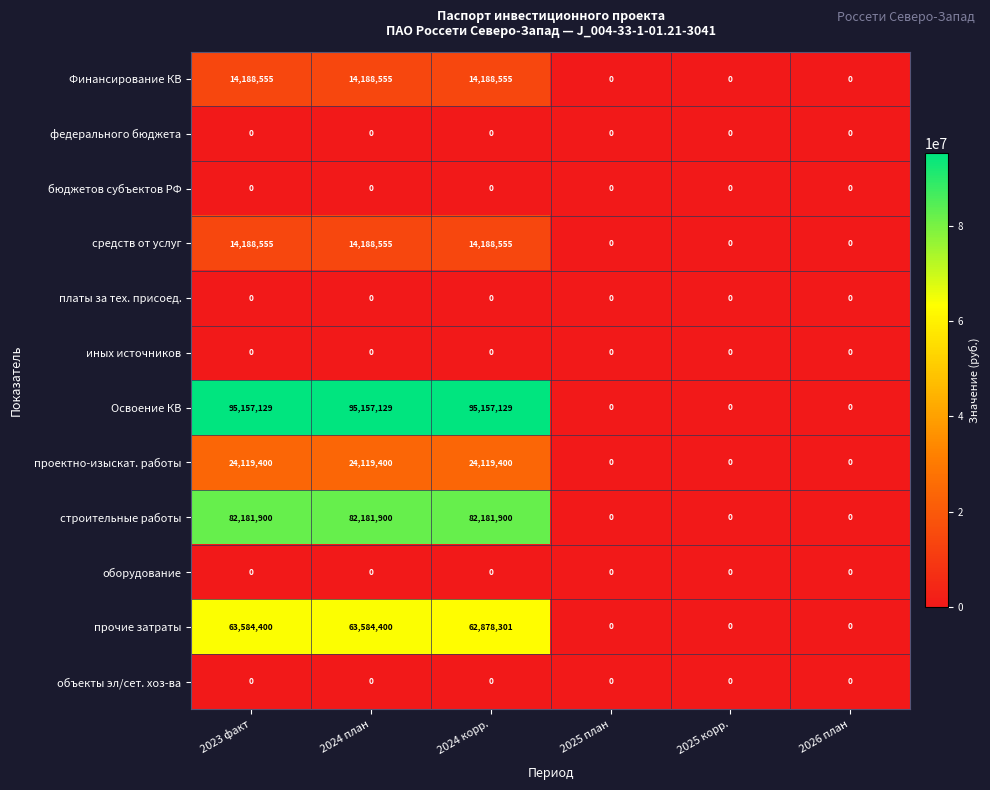

How many distinct data groups are displayed?

12